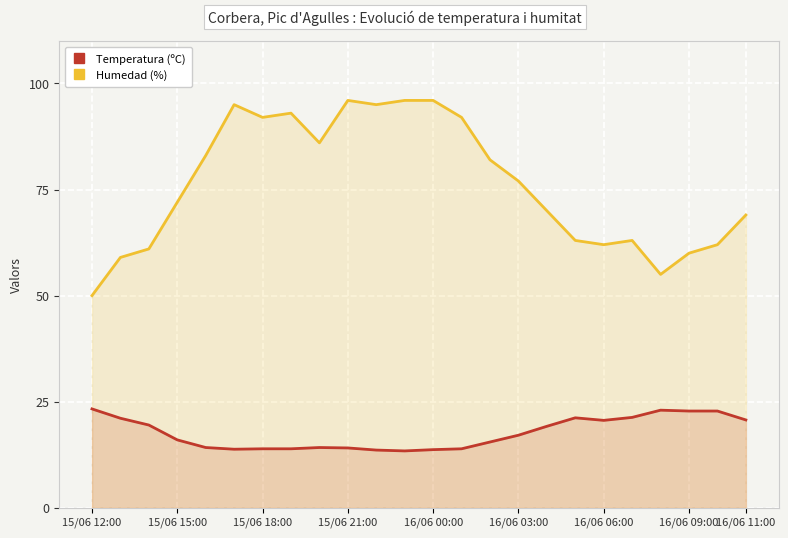

Rank the series by their maximum value, from highest to lowest.

Humedad (%), Temperatura (ºC)